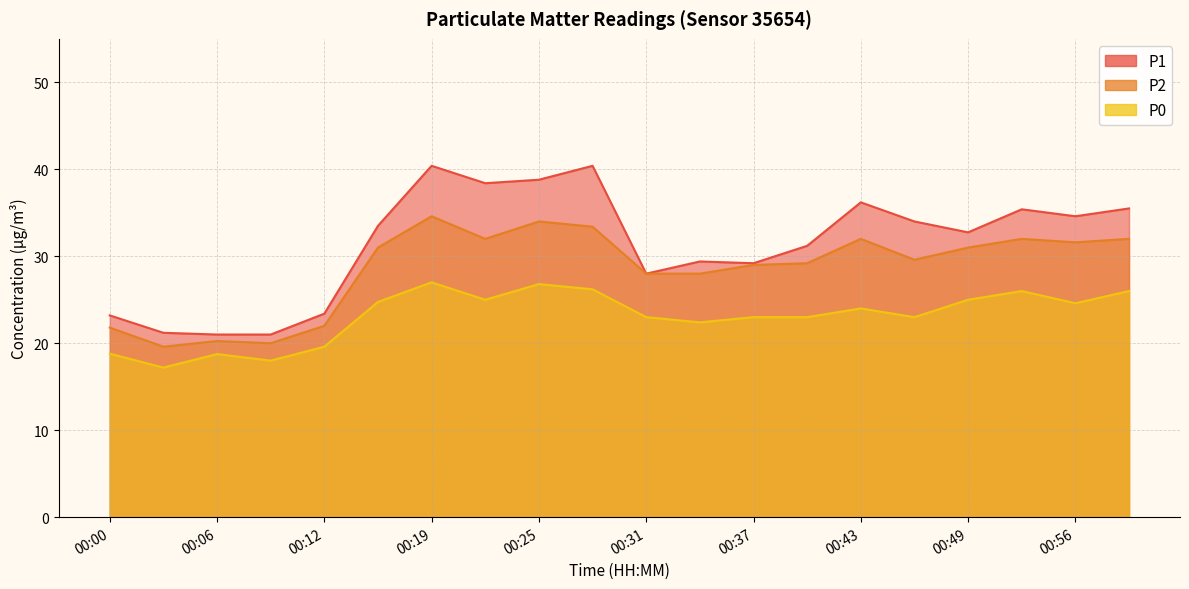

True or false: P0 and P2 cross at least once.

False